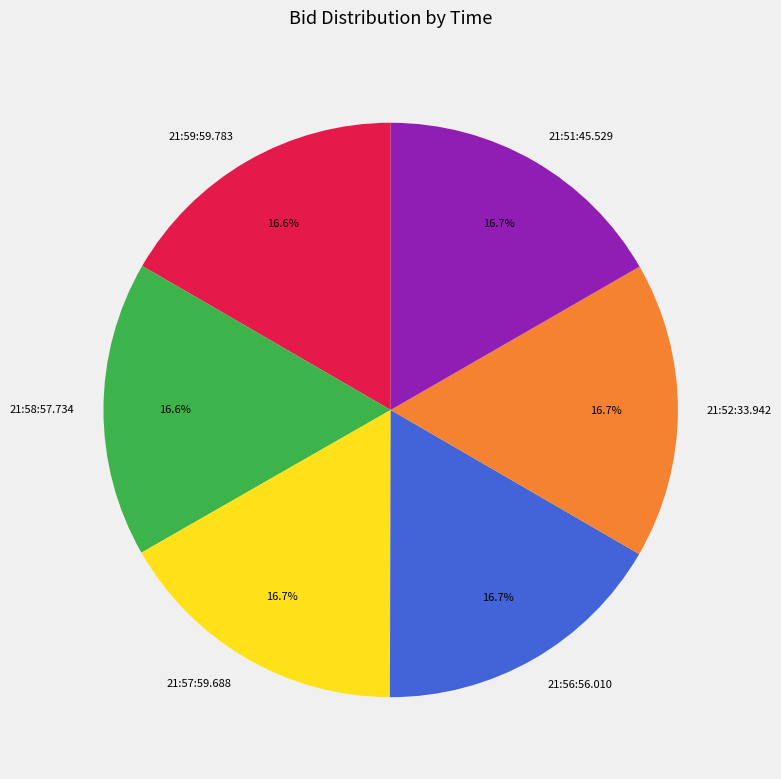

True or false: 21:57:59.688 accounts for 4% of the total.

False